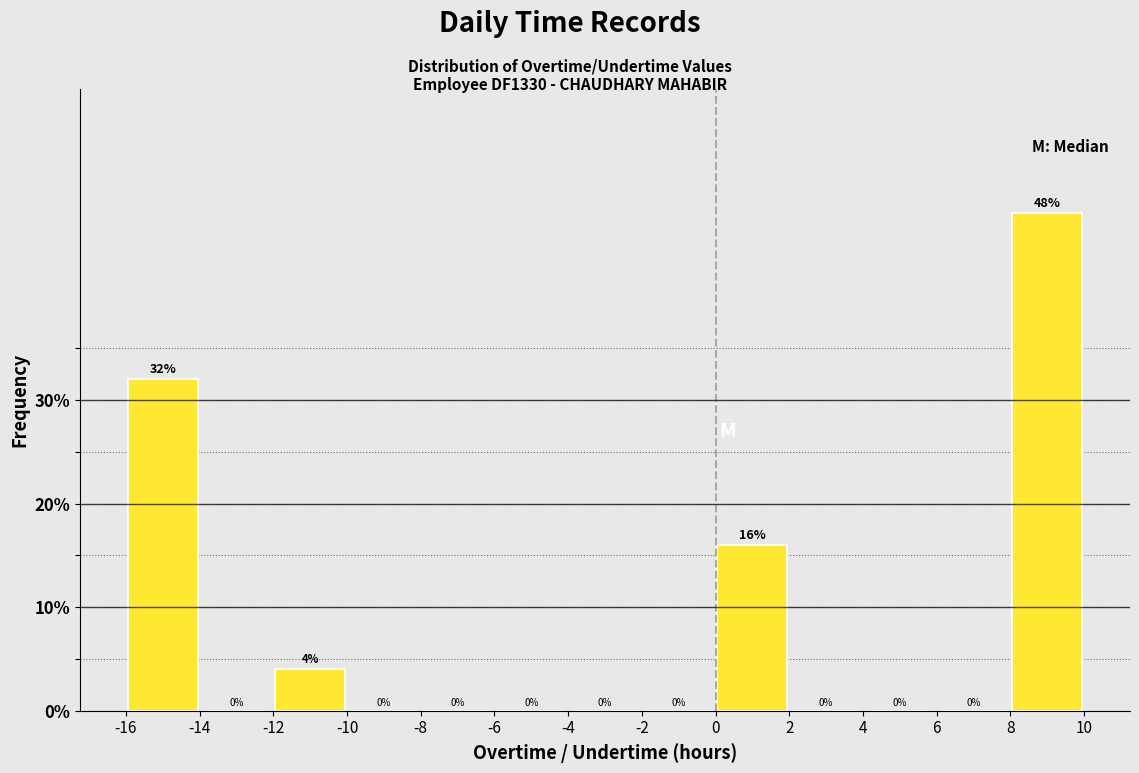

Reading left to right, transcribe this chart: for each bar, give the range it covers on the x-axis and its height.

-16 to -14: 32
-14 to -12: 0
-12 to -10: 4
-10 to -8: 0
-8 to -6: 0
-6 to -4: 0
-4 to -2: 0
-2 to 0: 0
0 to 2: 16
2 to 4: 0
4 to 6: 0
6 to 8: 0
8 to 10: 48